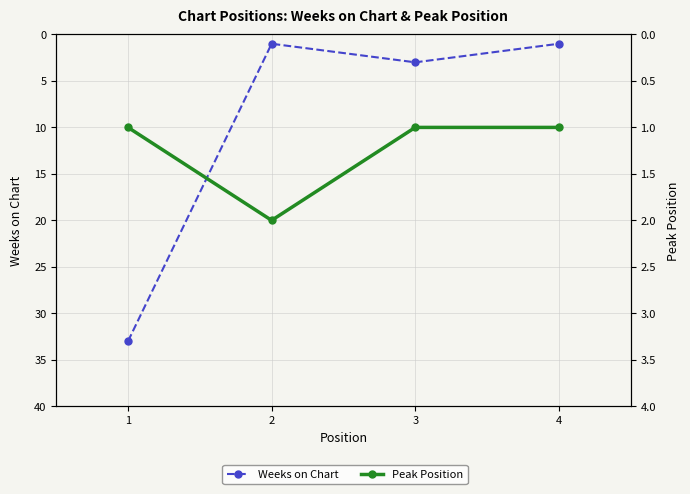

Is the value of Weeks on Chart at 4 greater than the value of Peak Position at 3?

No